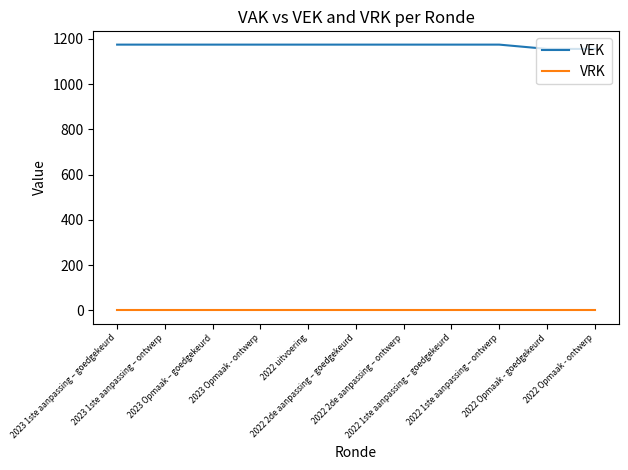

True or false: VEK and VRK cross at least once.

False